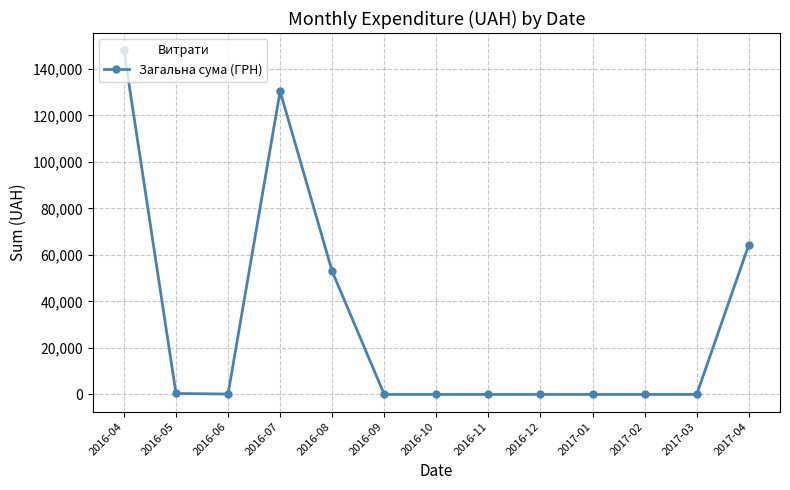

What is the change in value from 2016-08 to 2017-04?

+11356.2